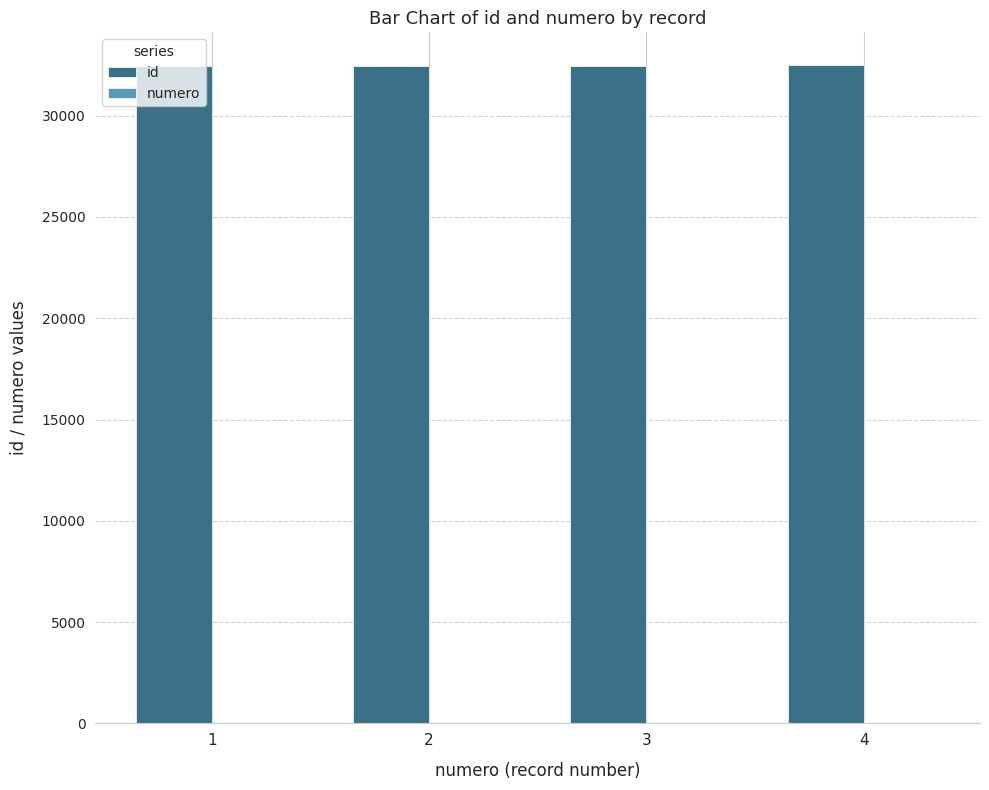

How many categories are shown in the chart?

4